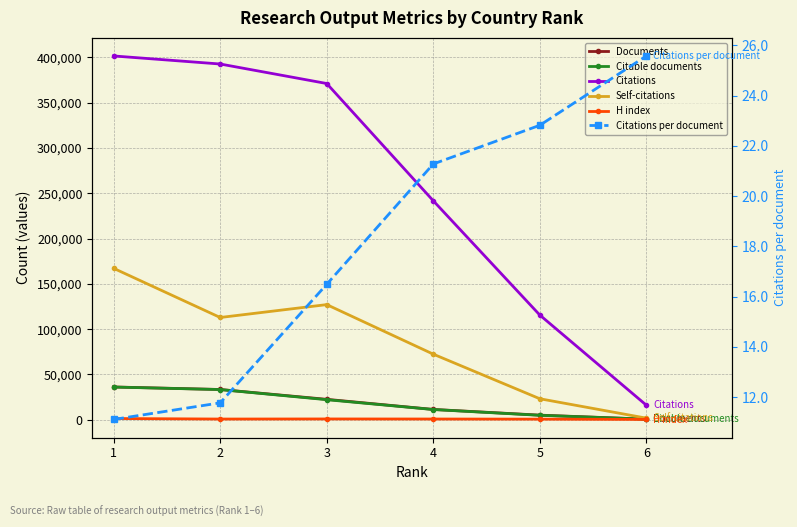

Read the Citations value at 2.

392762.0